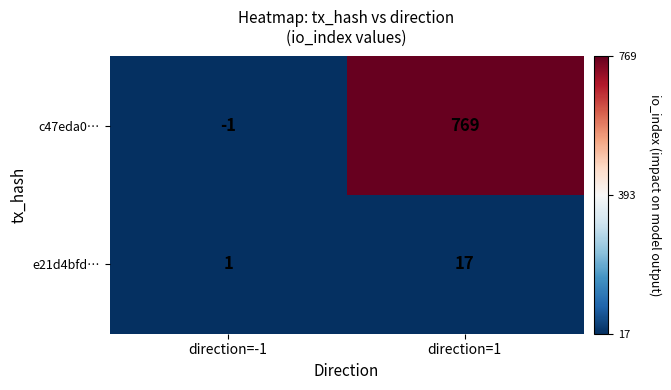

Count the number of categories in the chart.

2